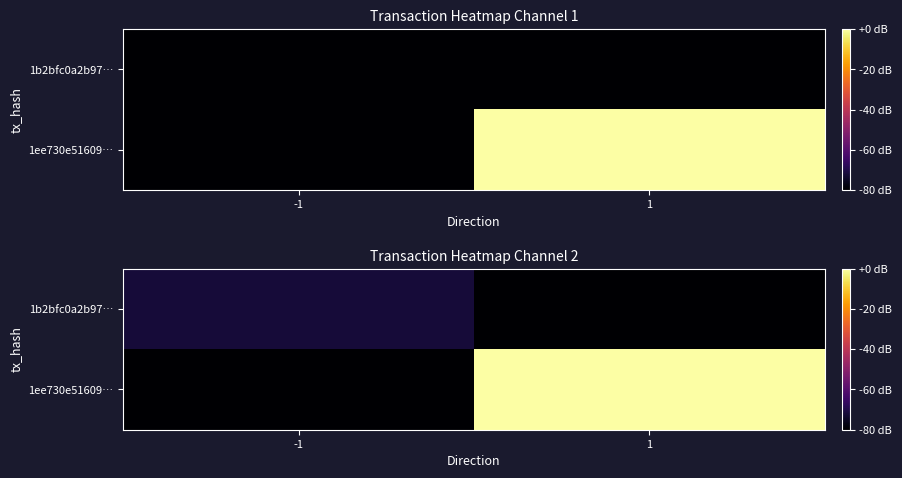

At -1, list the series in order from largest to smallest.

1b2bfc0a2b97…, 1ee730e51609…